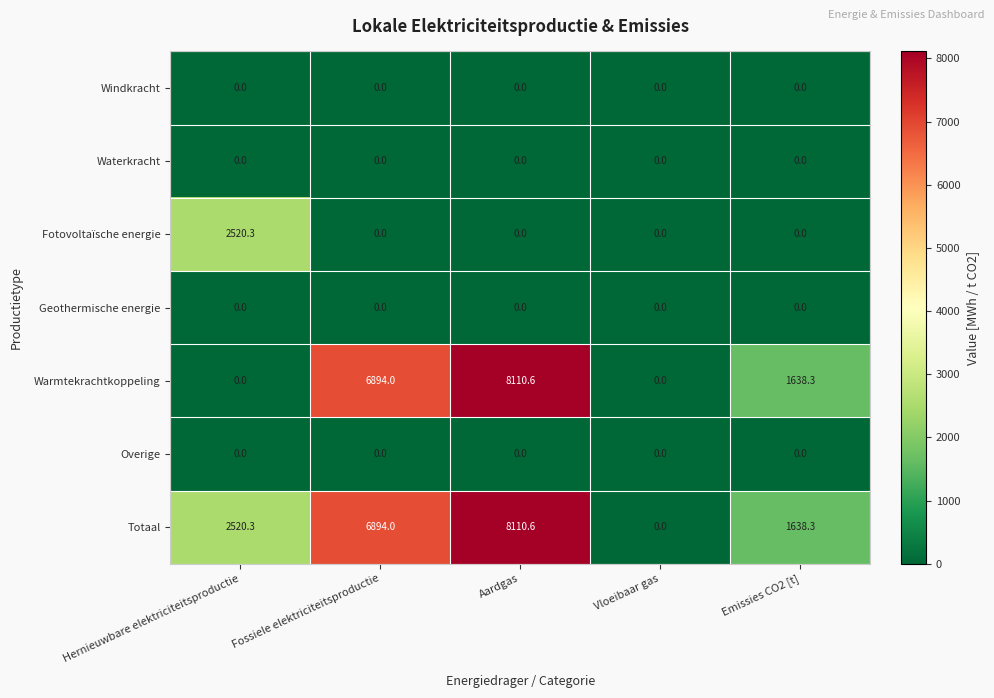

What is the spread (max minus min) of values at Hernieuwbare elektriciteitsproductie?

2520.3